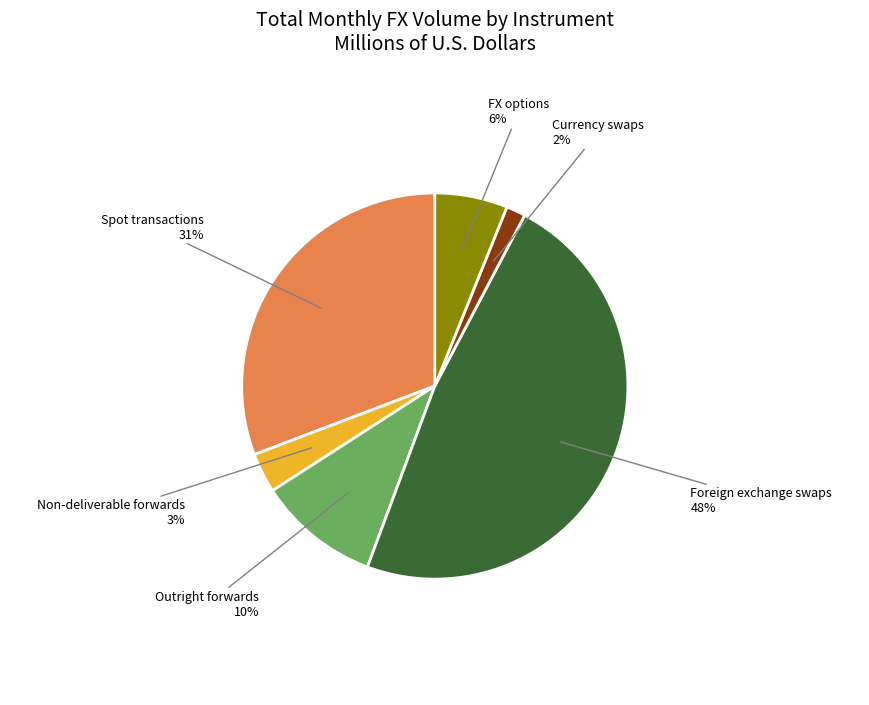

How many segments does this pie chart have?

6